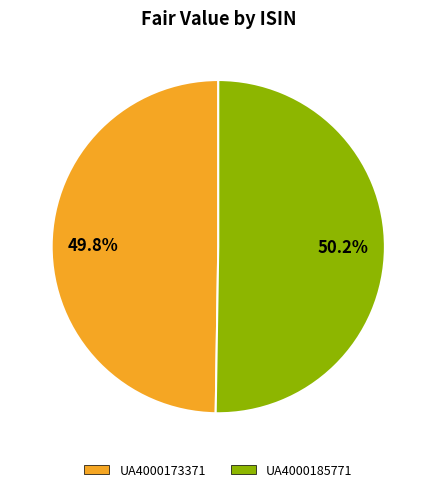

How many segments does this pie chart have?

2